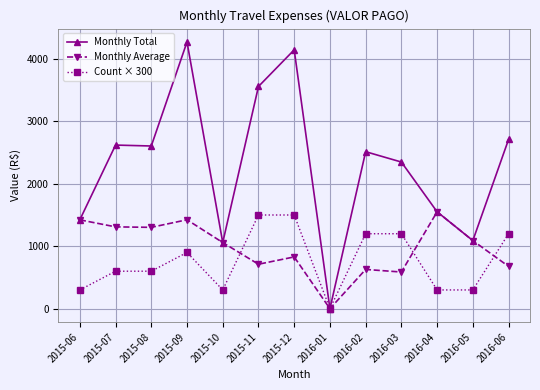

What is the label of the 2nd point from the left?

2015-07